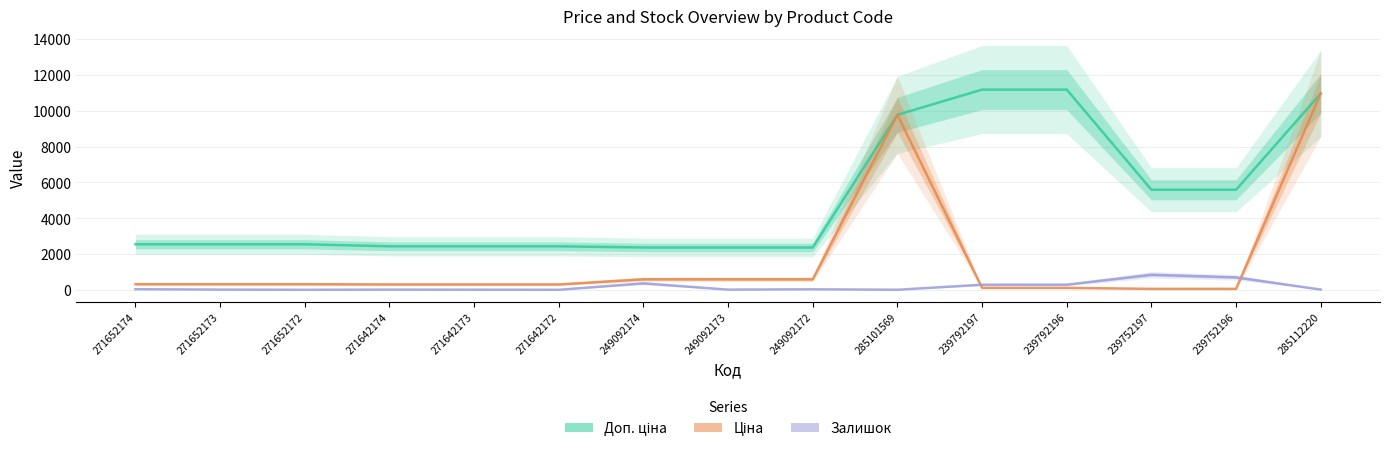

Reading left to right, extract all data points from this chart.

Доп. ціна: 271652174=2546.4	271652173=2546.4	271652172=2546.4	271642174=2432.8	271642173=2432.8	271642172=2432.8	249092174=2366.5	249092173=2366.5	249092172=2366.5	285101569=9775.5	239792197=11182.0	239792196=11182.0	239752197=5591.0	239752196=5591.0	285112220=10964.4
Ціна: 271652174=318.3	271652173=318.3	271652172=318.3	271642174=304.1	271642173=304.1	271642172=304.1	249092174=591.6	249092173=591.6	249092172=591.6	285101569=9775.5	239792197=111.8	239792196=111.8	239752197=55.9	239752196=55.9	285112220=10964.4
Залишок: 271652174=38.0	271652173=15.0	271652172=5.0	271642174=14.0	271642173=10.0	271642172=5.0	249092174=365.0	249092173=14.0	249092172=33.0	285101569=7.0	239792197=289.0	239792196=290.0	239752197=845.0	239752196=698.0	285112220=17.0